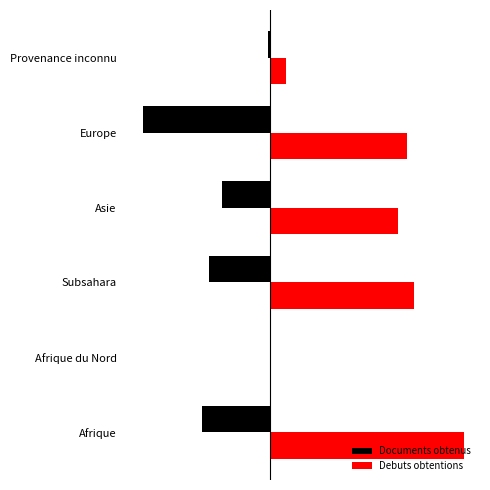

Reading right to left, transcribe all the data shown in this chart.

Documents obtenus: -1	-56	-21	-27	0	-30
Debuts obtentions: 7	60	56	63	0	85